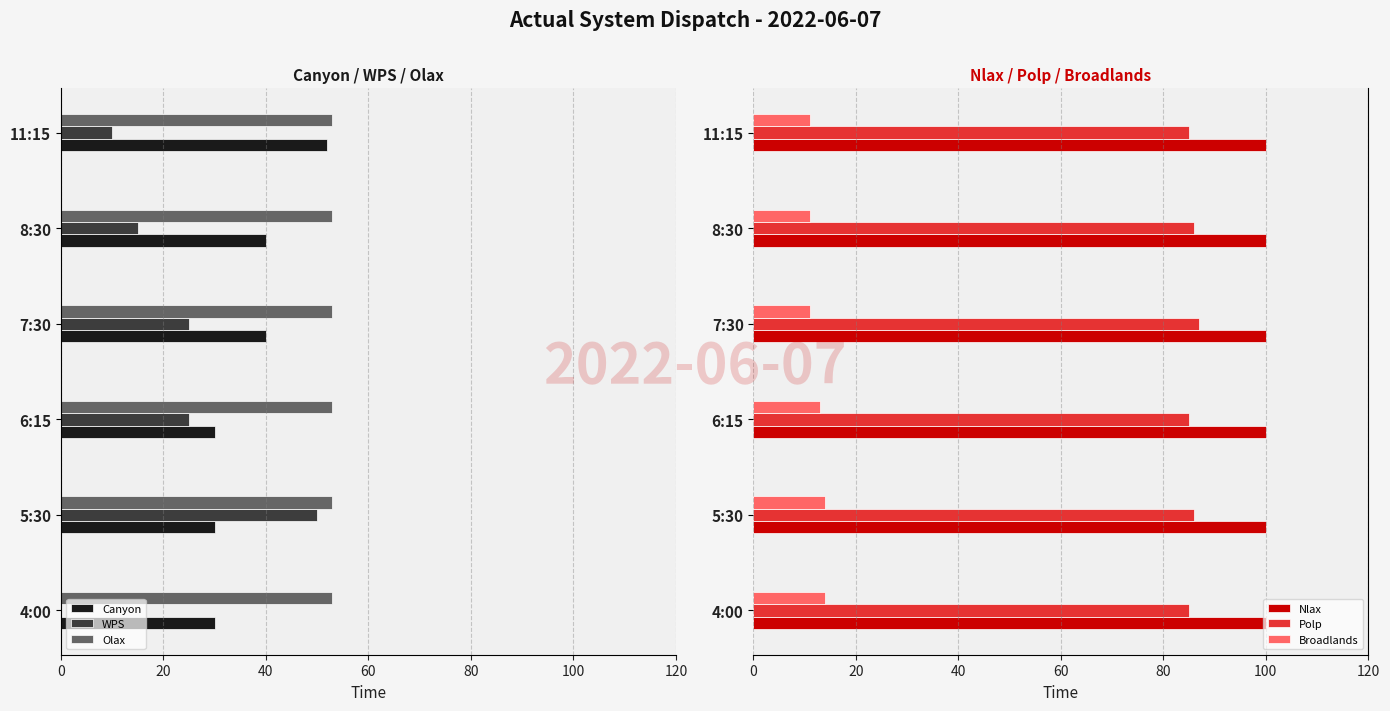

True or false: Broadlands has a value of 11 at 7:30.

True